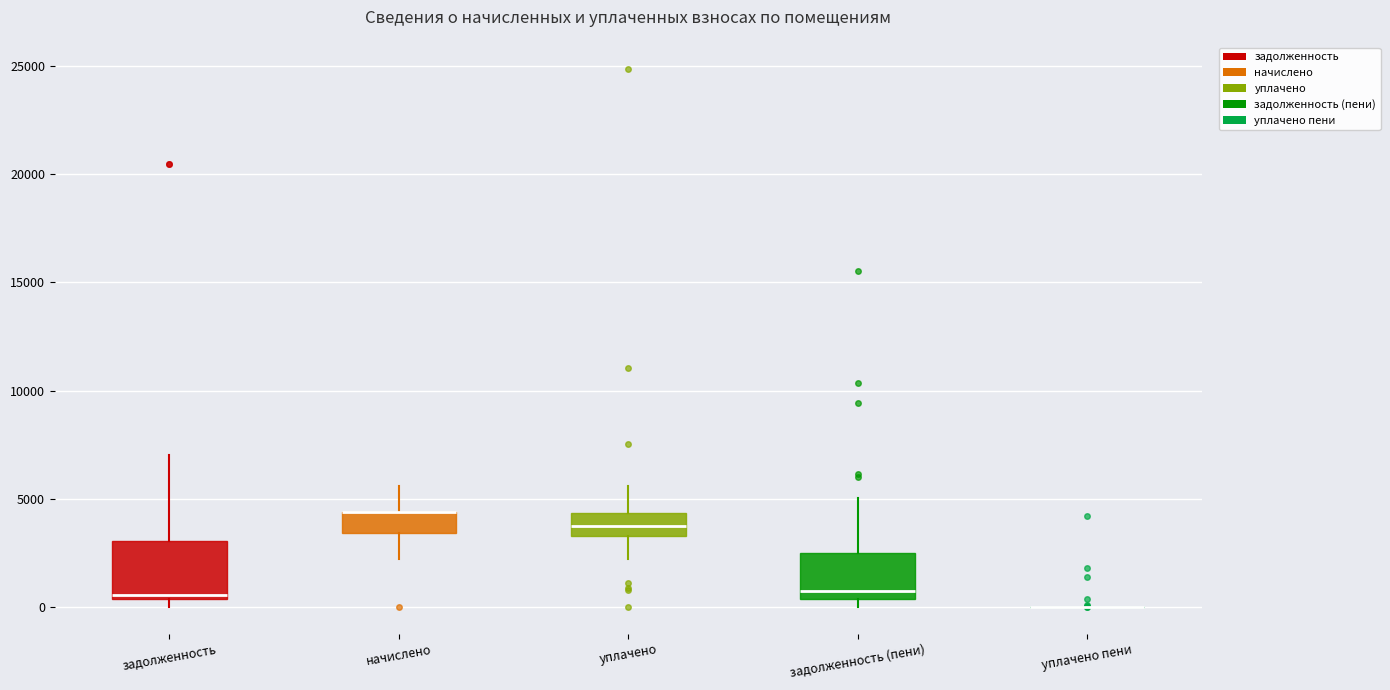

Comparing the boxes themselves (not the whiskers), which one is the tallest?

задолженность